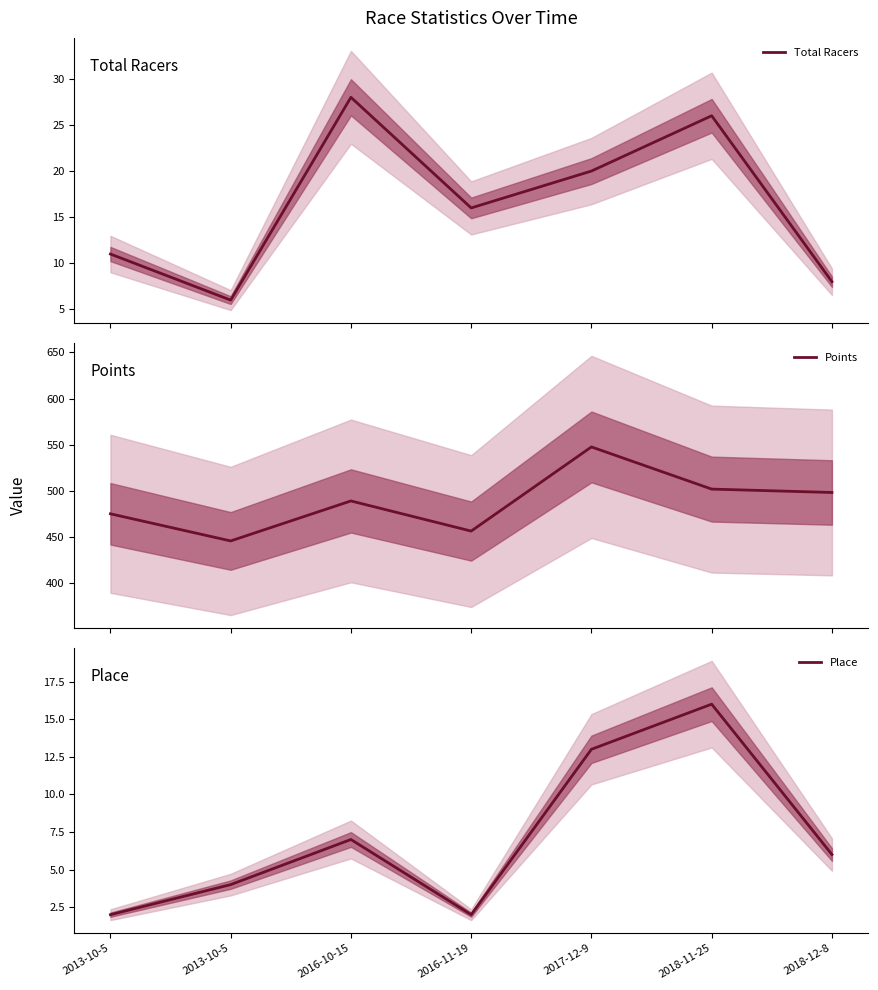

Reading left to right, list all the values displayed in this chart.

Total Racers: 11.0	6.0	28.0	16.0	20.0	26.0	8.0
Points: 475.2	445.8	489.1	456.5	547.6	501.9	498.3
Place: 2.0	4.0	7.0	2.0	13.0	16.0	6.0